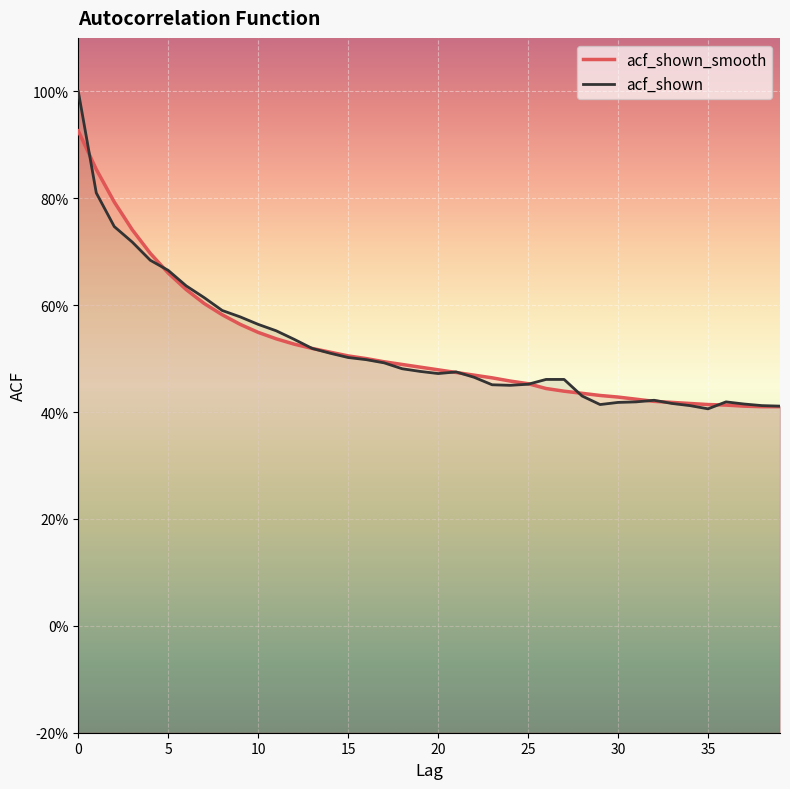

Which series has the largest total across all categories?

acf_shown_smooth